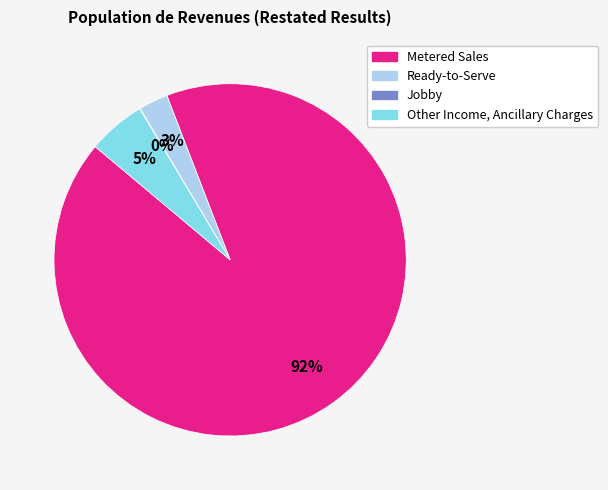

To the nearest percent, what is the difference between the largest and smallest slice percentages?

92%